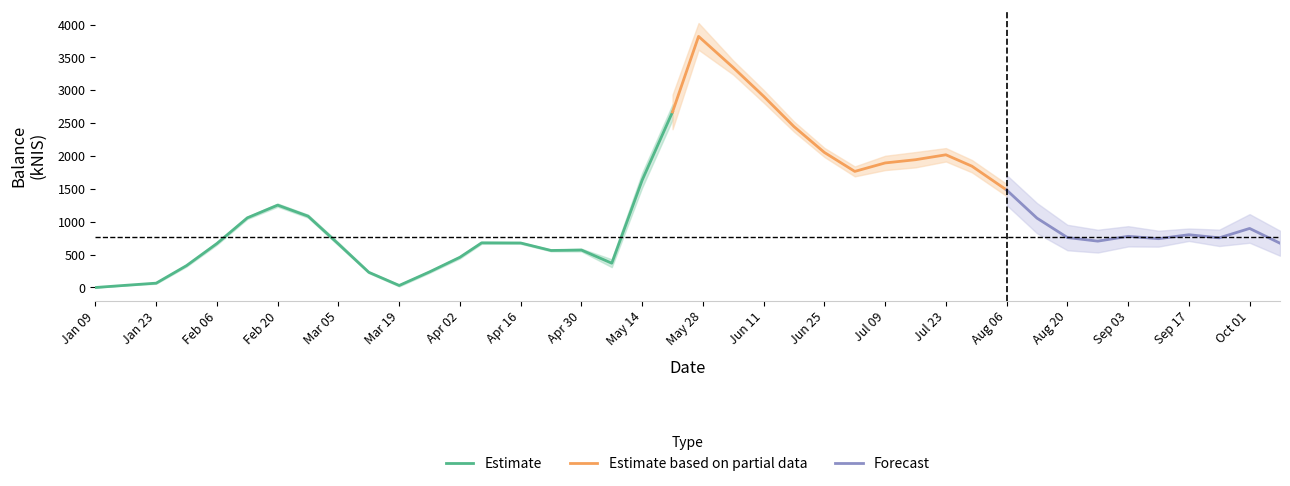

Which has a higher value, 6 or 30?

30